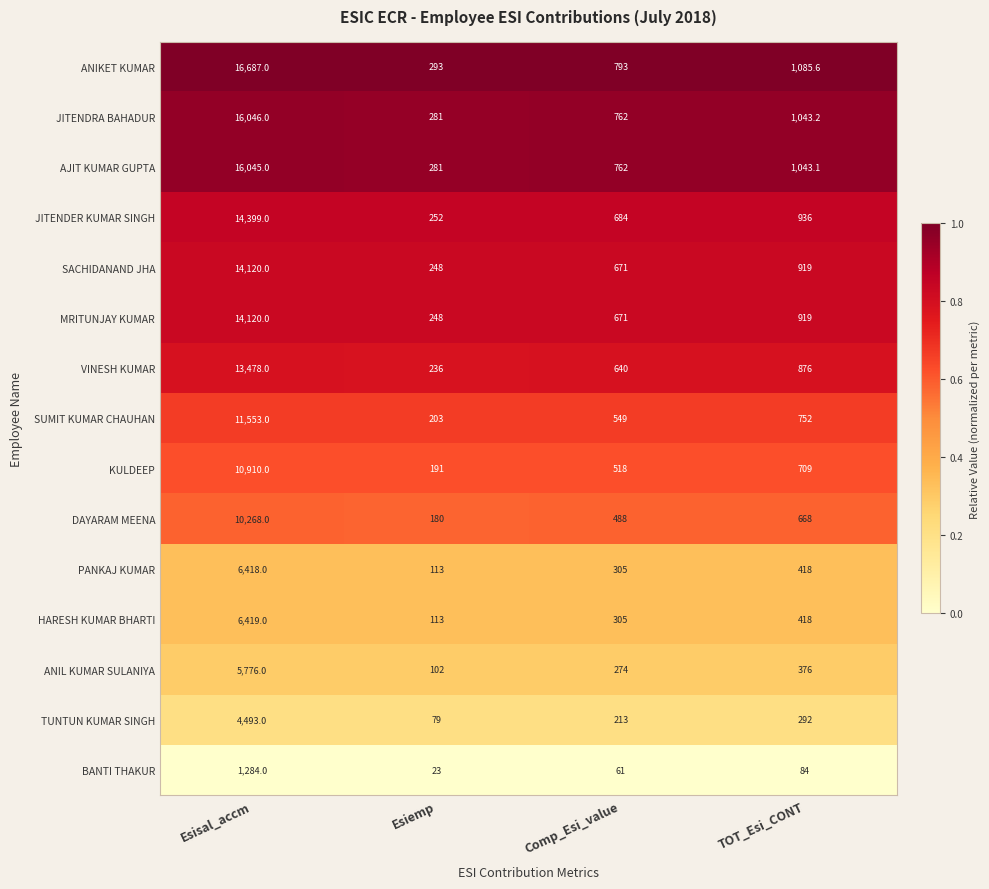

True or false: PANKAJ KUMAR has a value of 192.5 at Esiemp.

False